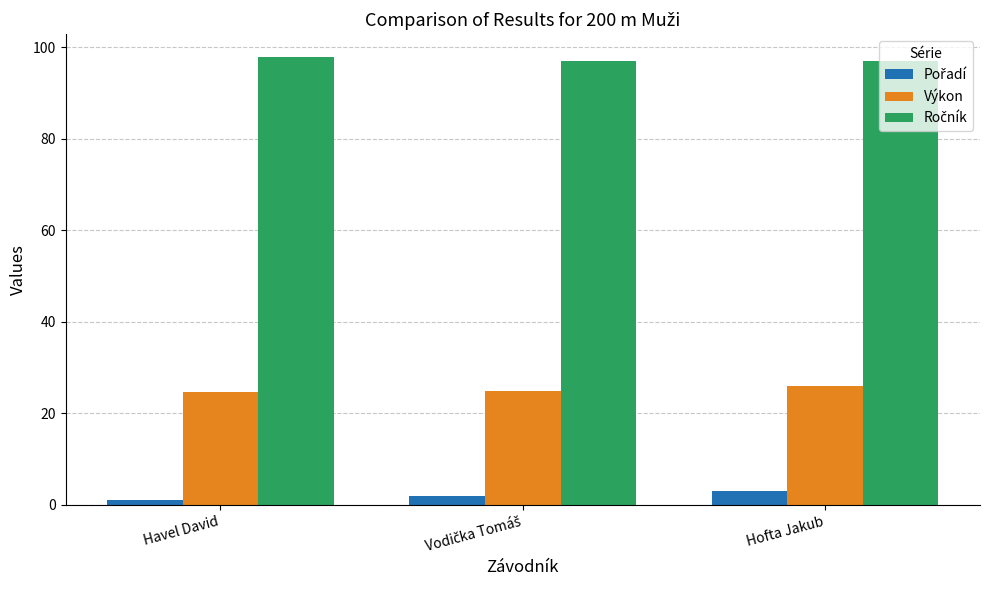

The Výkon series shows 25.9 at Hofta Jakub. True or false?

True